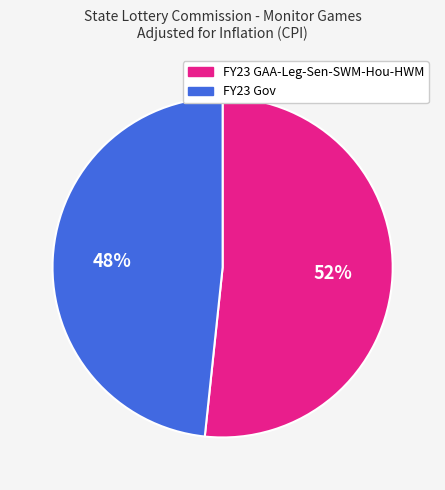

To the nearest percent, what is the combined percentage of FY23 GAA-Leg-Sen-SWM-Hou-HWM and FY23 Gov?

100%